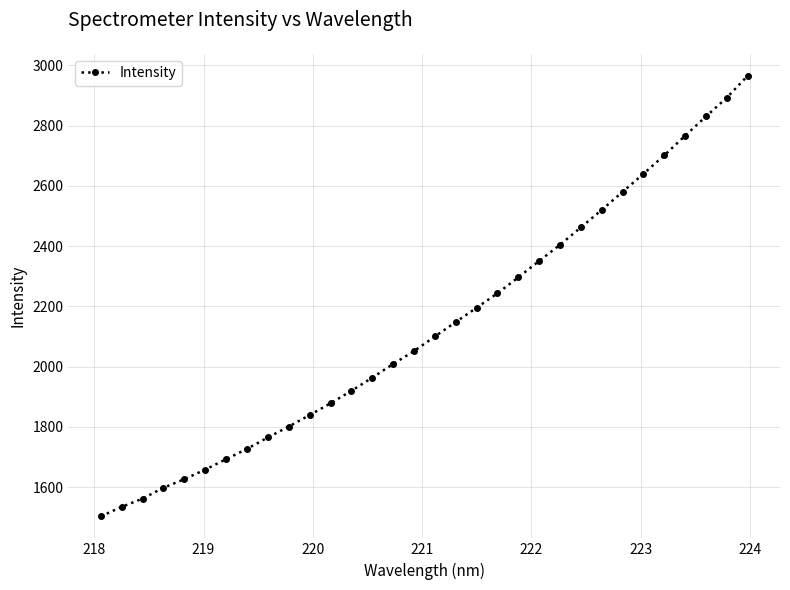

What is the difference between the second highest and minimum values?

1390.1